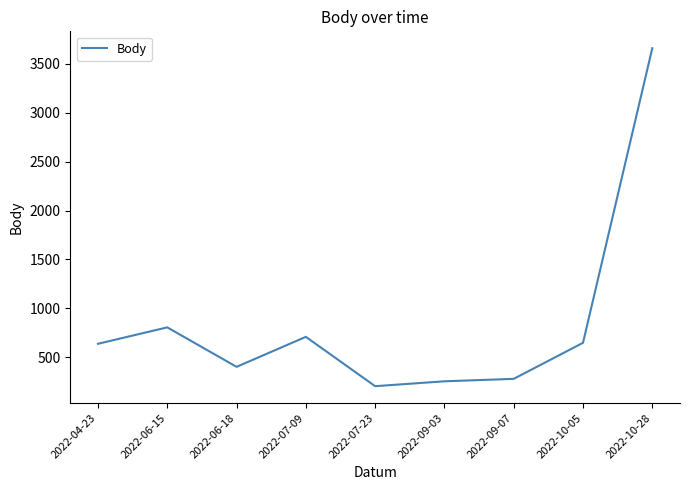

Approximately how many times larger is the value at 2022-04-23 compared to 2022-10-05?

1.0